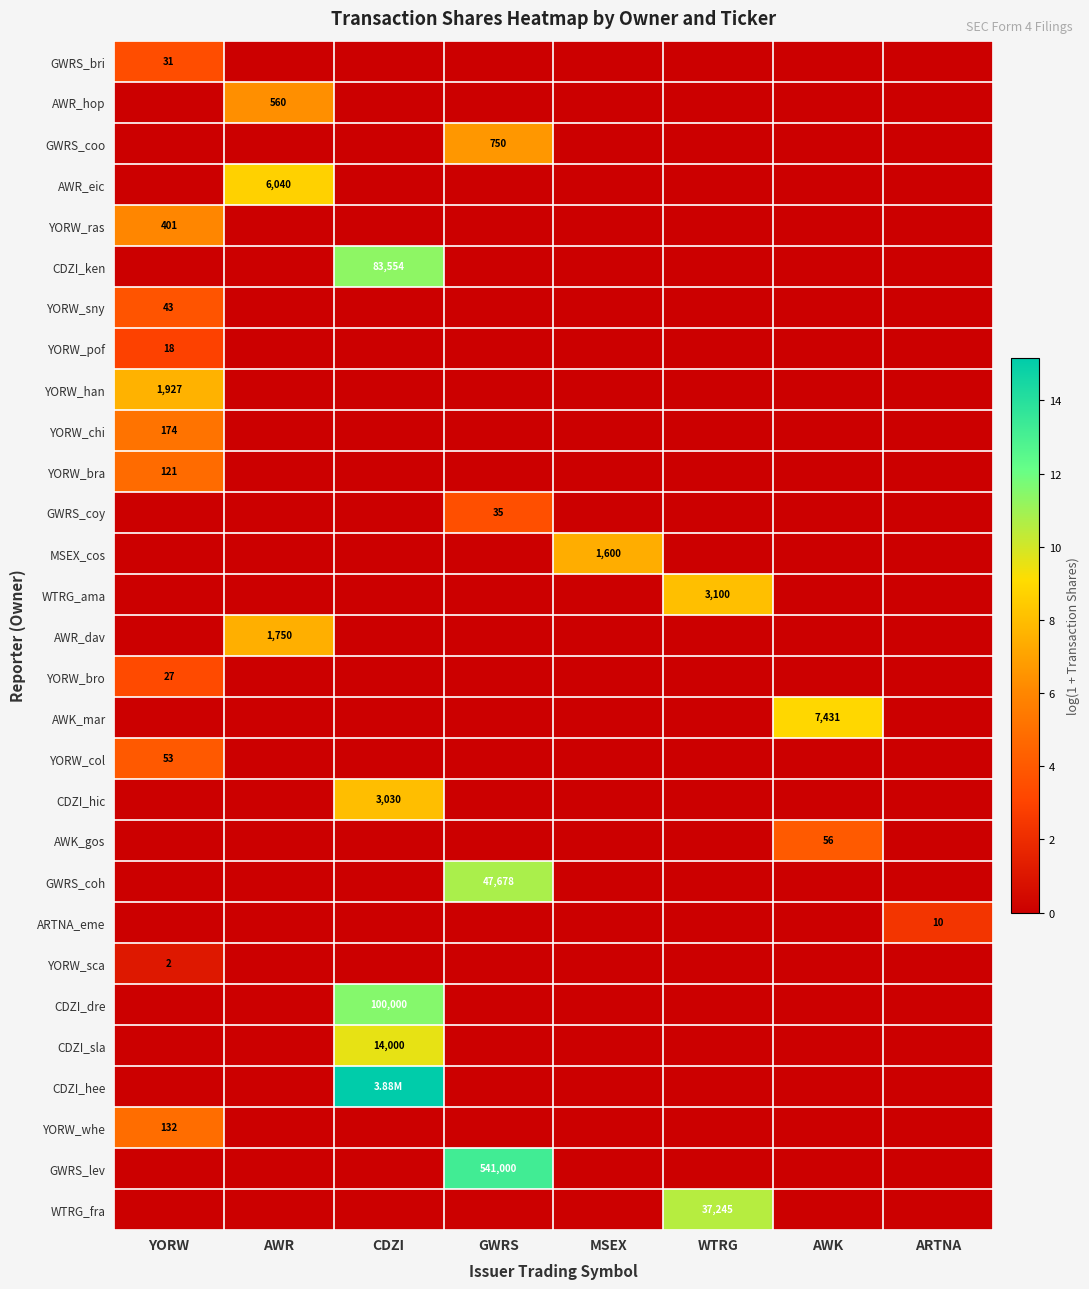

At YORW, list the series in order from smallest to largest.

AWR_hop, GWRS_coo, AWR_eic, CDZI_ken, GWRS_coy, MSEX_cos, WTRG_ama, AWR_dav, AWK_mar, CDZI_hic, AWK_gos, GWRS_coh, ARTNA_eme, CDZI_dre, CDZI_sla, CDZI_hee, GWRS_lev, WTRG_fra, YORW_sca, YORW_pof, YORW_bro, GWRS_bri, YORW_sny, YORW_col, YORW_bra, YORW_whe, YORW_chi, YORW_ras, YORW_han